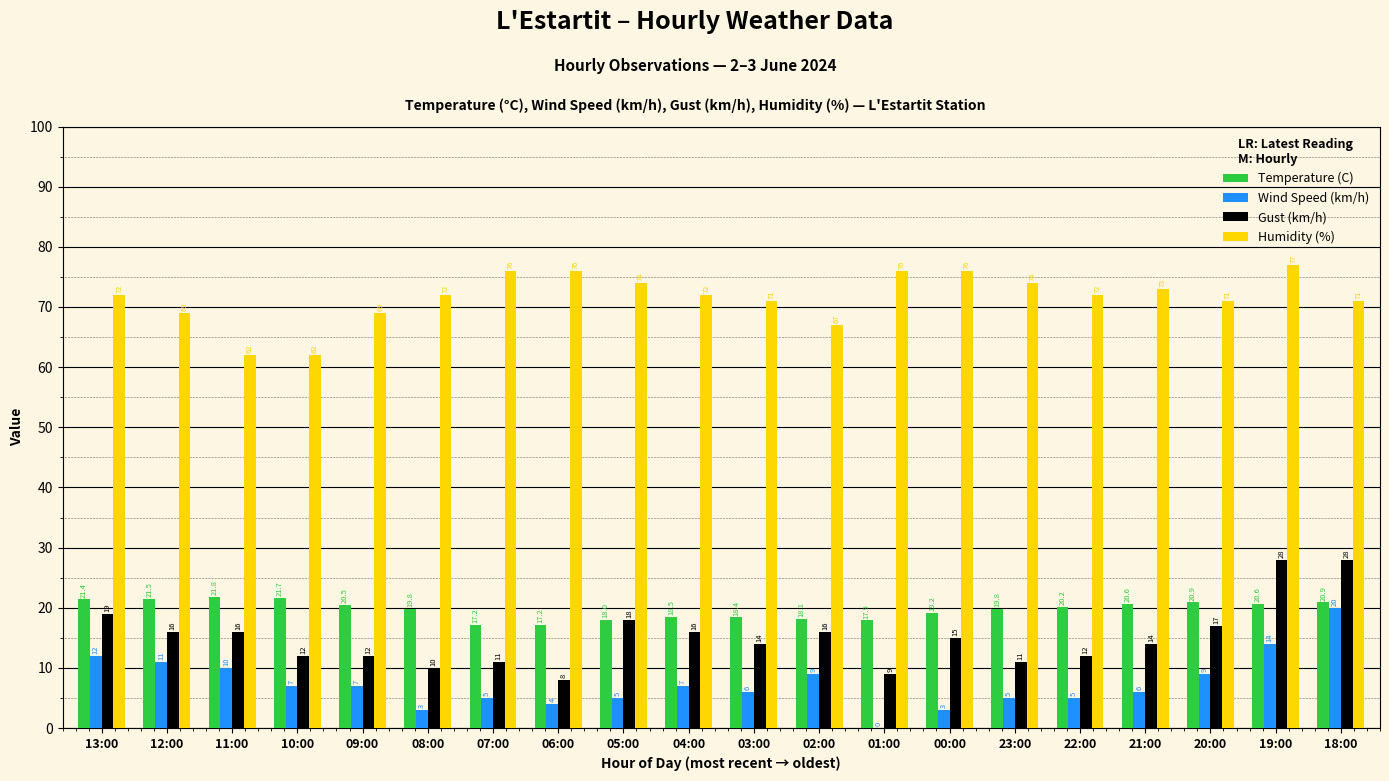

Is the value of Gust (km/h) at 02:00 greater than the value of Temperature (C) at 11:00?

No